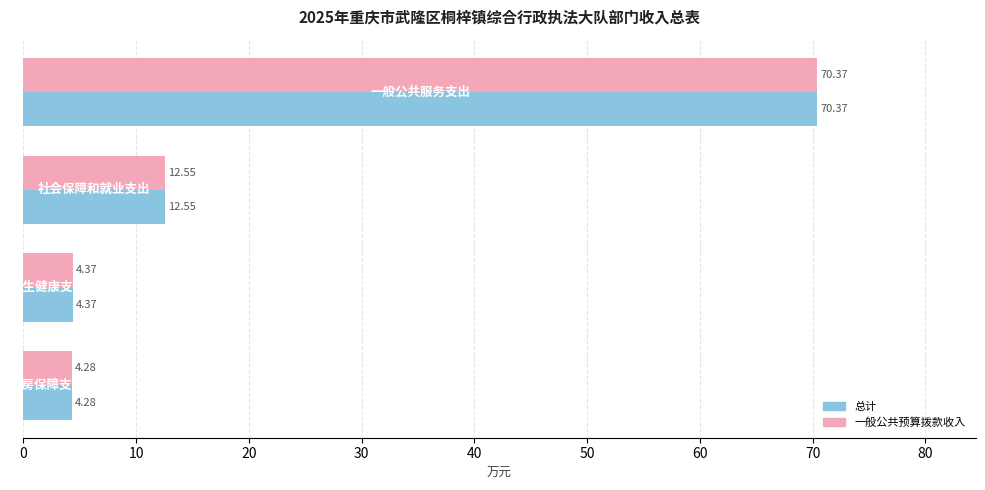

What is the lowest value of the 一般公共预算拨款收入 series?

4.3